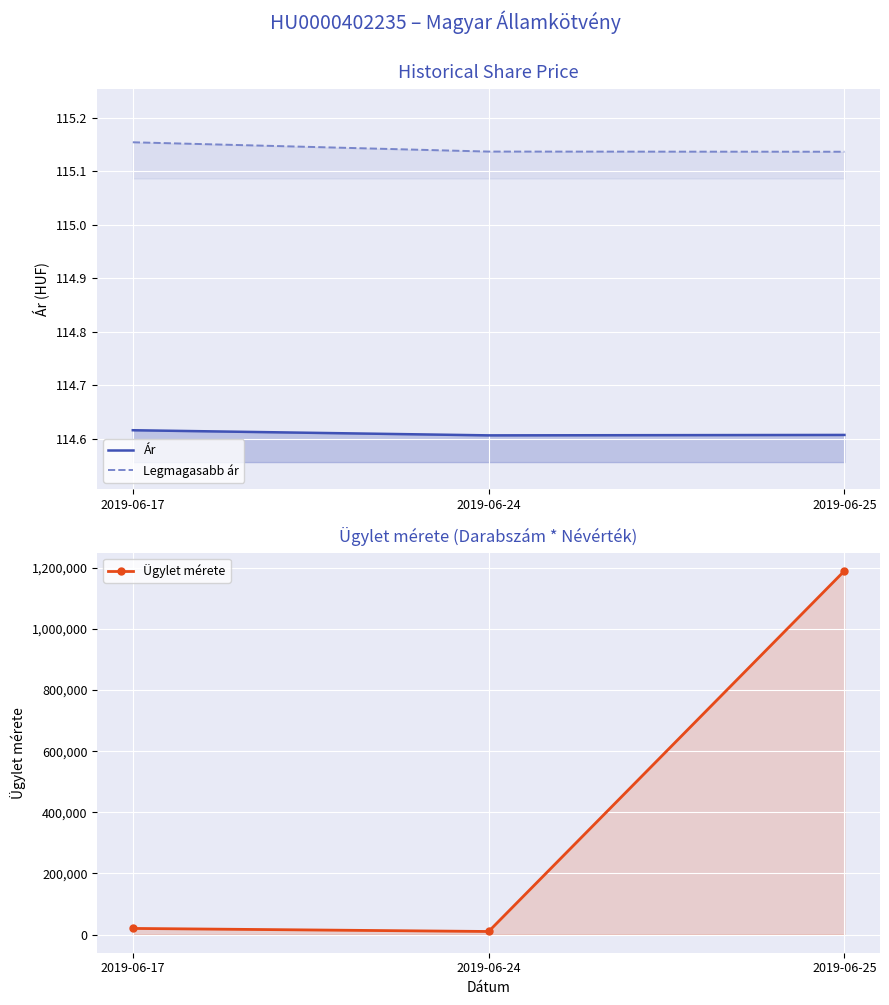

At which label does Ügylet mérete first exceed 20000?

2019-06-25